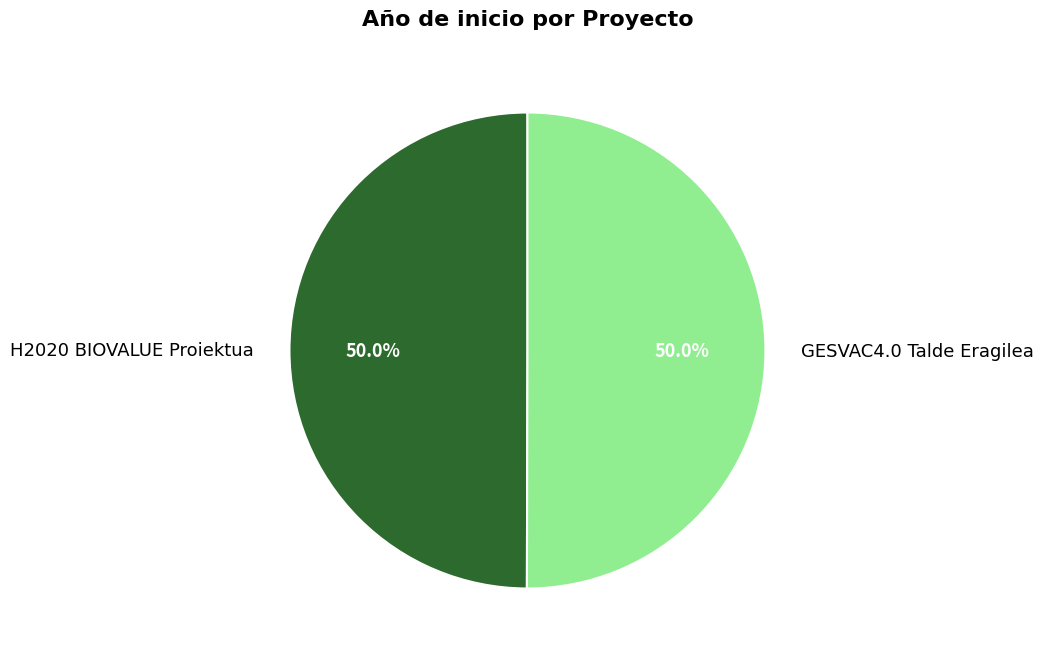

Is it true that H2020 BIOVALUE Proiektua is 50% of the pie?

True